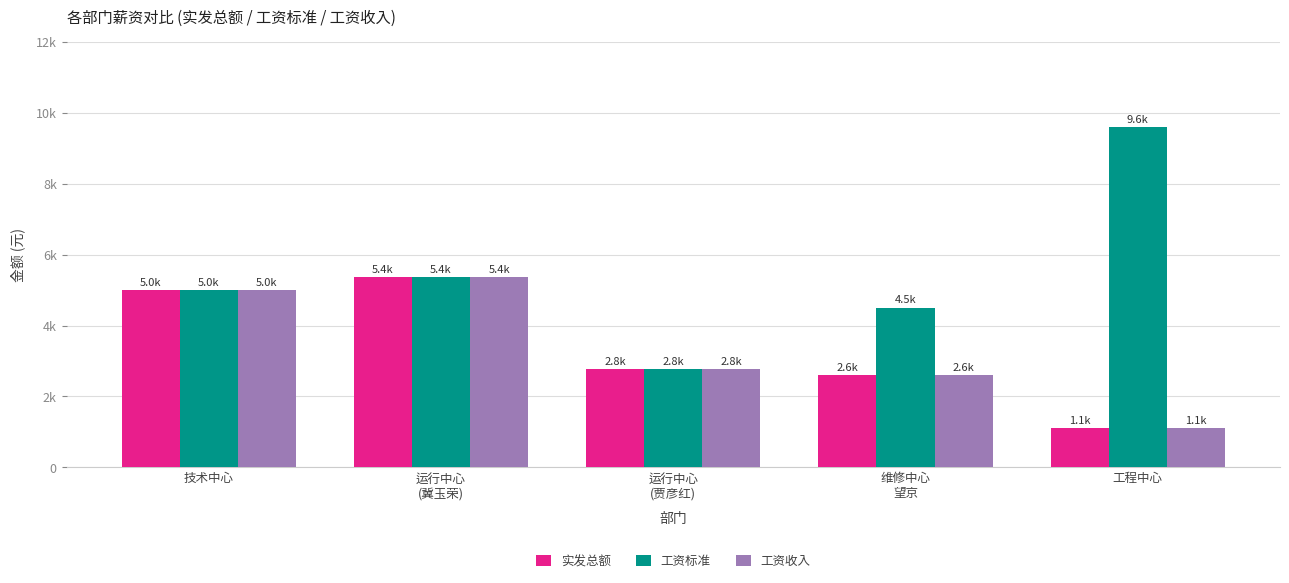

Which series has the widest spread of values?

工资标准